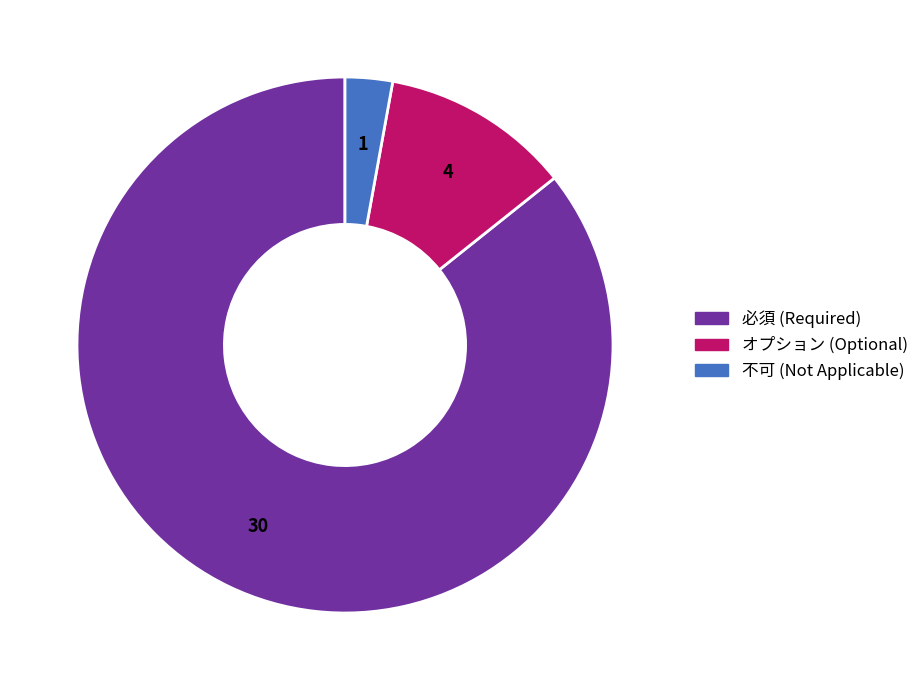

Do 必須 and 不可 together represent more than half of the pie?

Yes